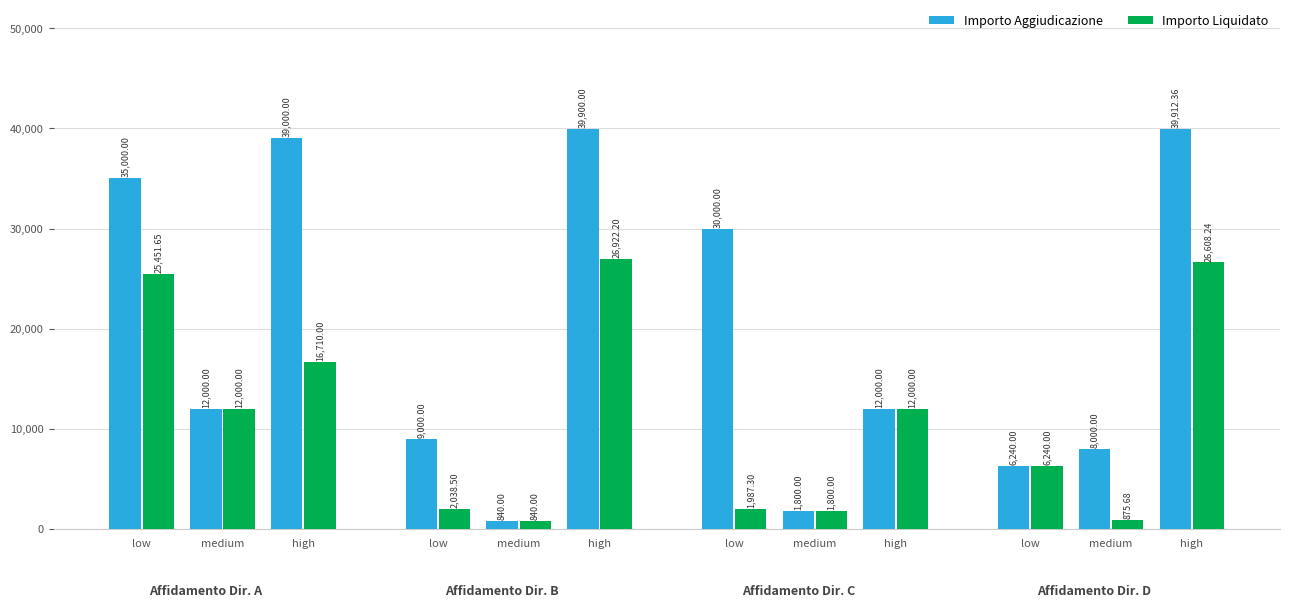

True or false: Importo Aggiudicazione has a value of 1314.4 at medium.

False